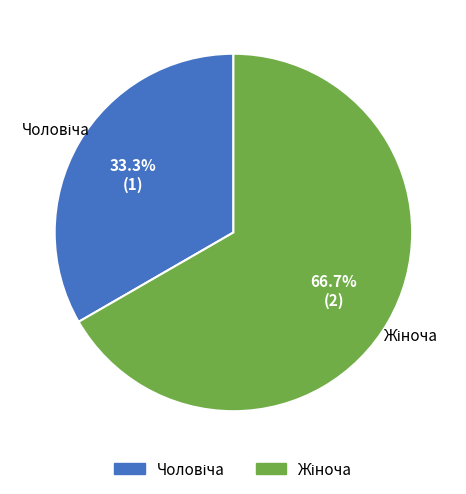

Is there a majority slice in this chart?

Yes